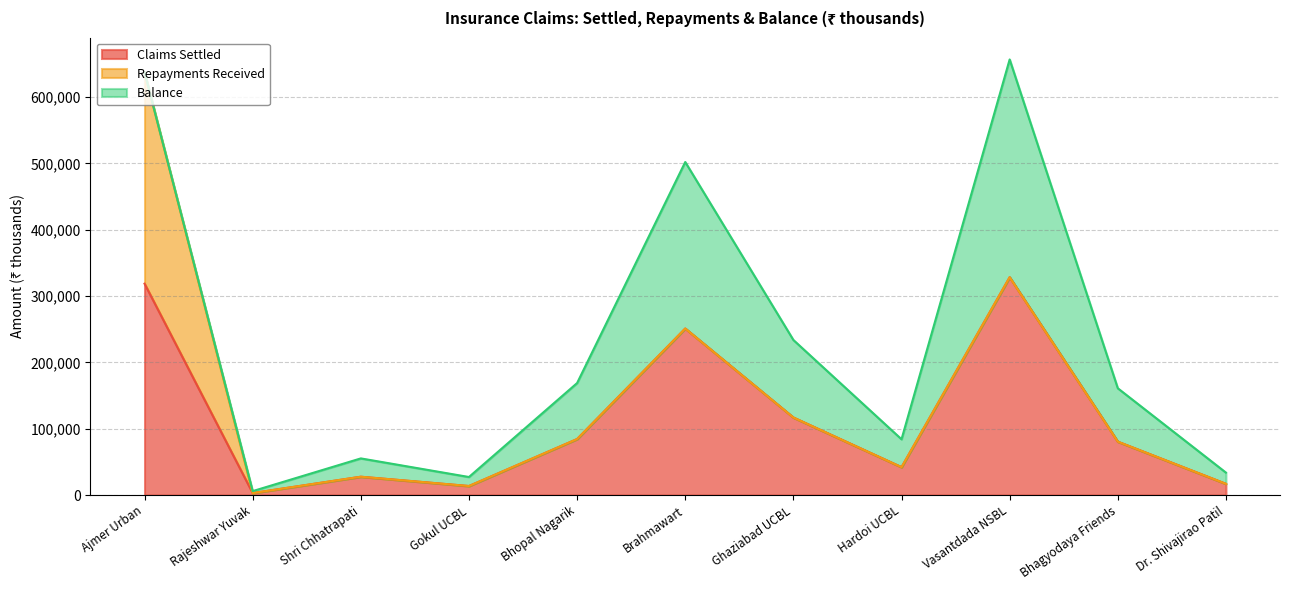

Rank the categories by Repayments Received value from lowest to highest.

Rajeshwar Yuvak, Shri Chhatrapati, Gokul UCBL, Bhopal Nagarik, Brahmawart, Ghaziabad UCBL, Hardoi UCBL, Vasantdada NSBL, Bhagyodaya Friends, Dr. Shivajirao Patil, Ajmer Urban